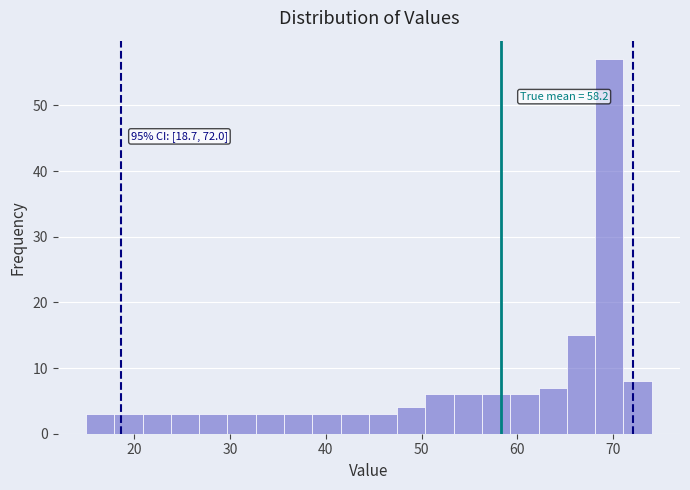

Read against the x-axis, roughly where is the centre of the tallest bar?

70